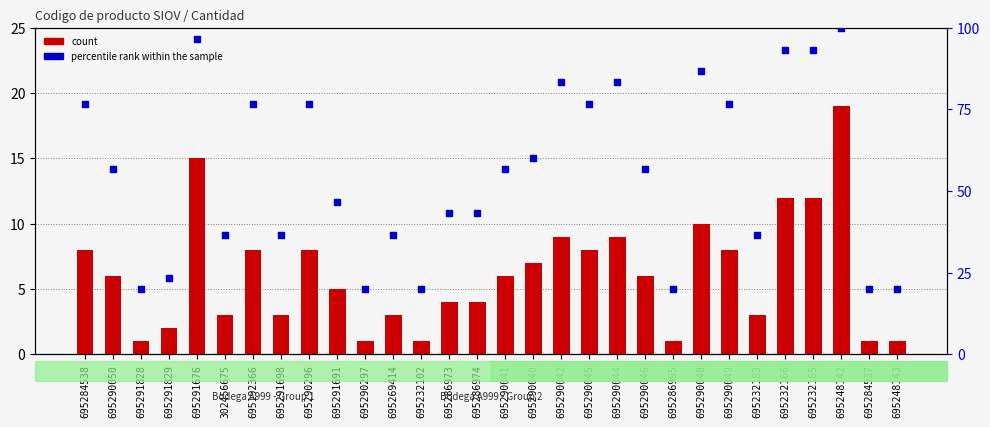

Which series has the largest Y range (max minus min)?

percentile rank within the sample